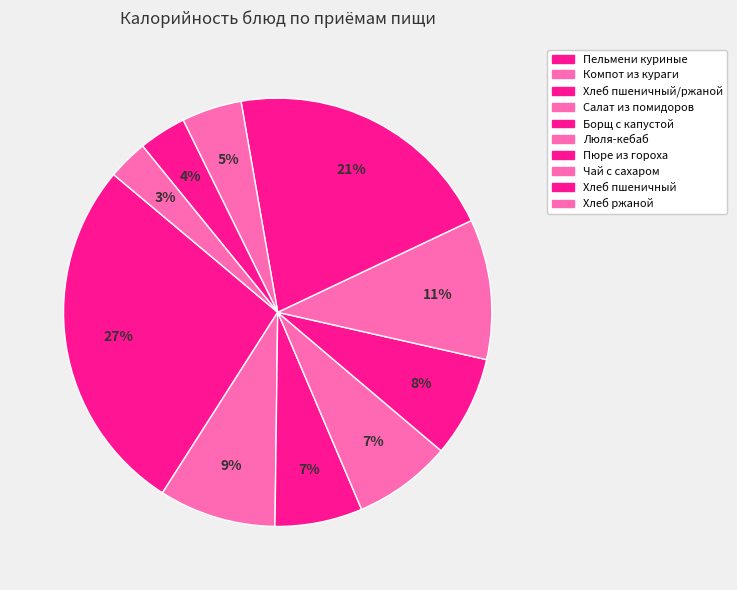

To the nearest percent, what is the difference between the largest and smallest slice percentages?

24%